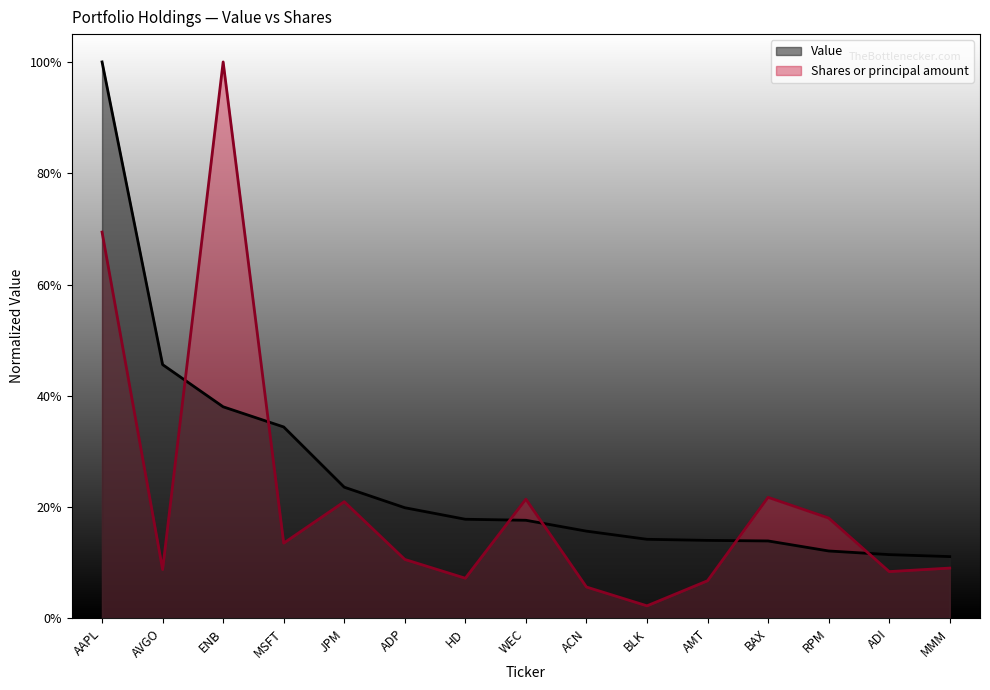

Reading left to right, list all the values displayed in this chart.

Value: AAPL=1.0	AVGO=0.5	ENB=0.4	MSFT=0.3	JPM=0.2	ADP=0.2	HD=0.2	WEC=0.2	ACN=0.2	BLK=0.1	AMT=0.1	BAX=0.1	RPM=0.1	ADI=0.1	MMM=0.1
Shares or principal amount: AAPL=0.7	AVGO=0.1	ENB=1.0	MSFT=0.1	JPM=0.2	ADP=0.1	HD=0.1	WEC=0.2	ACN=0.1	BLK=0.0	AMT=0.1	BAX=0.2	RPM=0.2	ADI=0.1	MMM=0.1